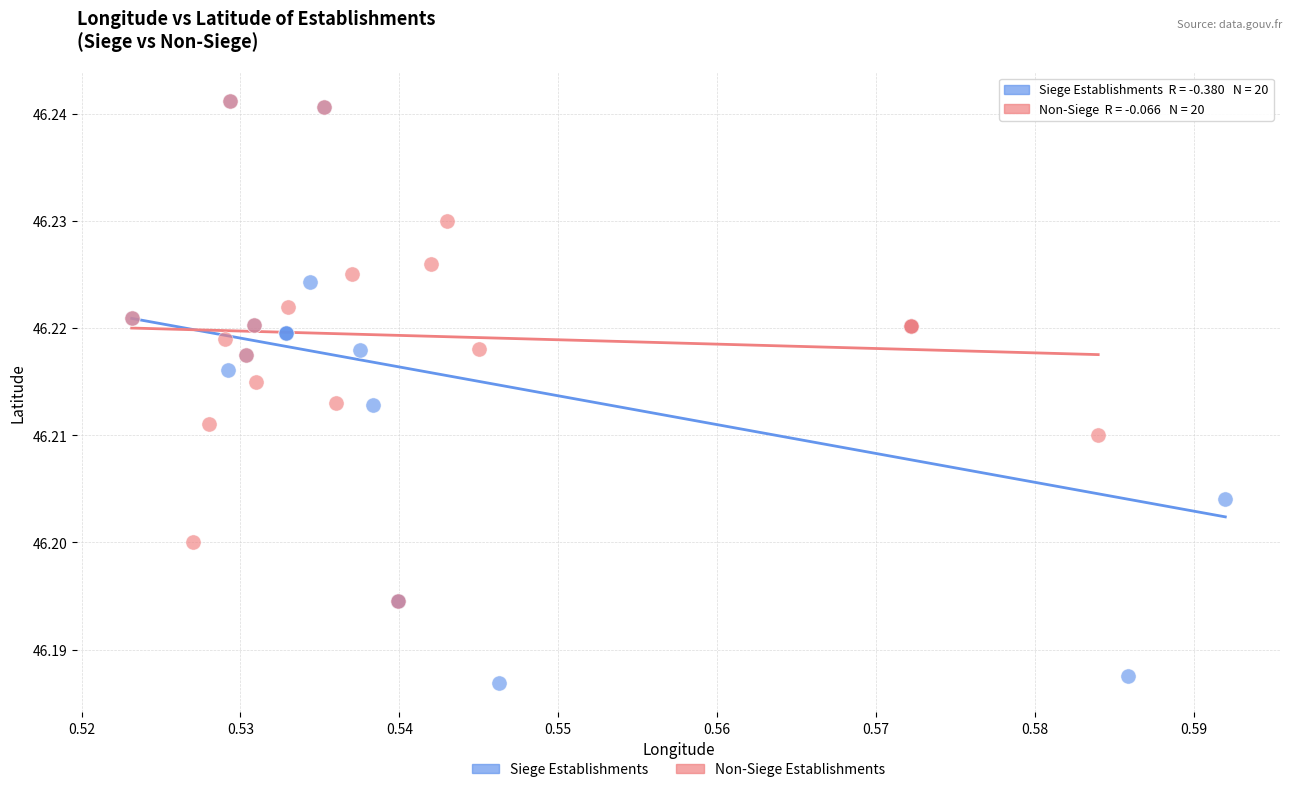

Which series has the largest Y range (max minus min)?

Siege Establishments